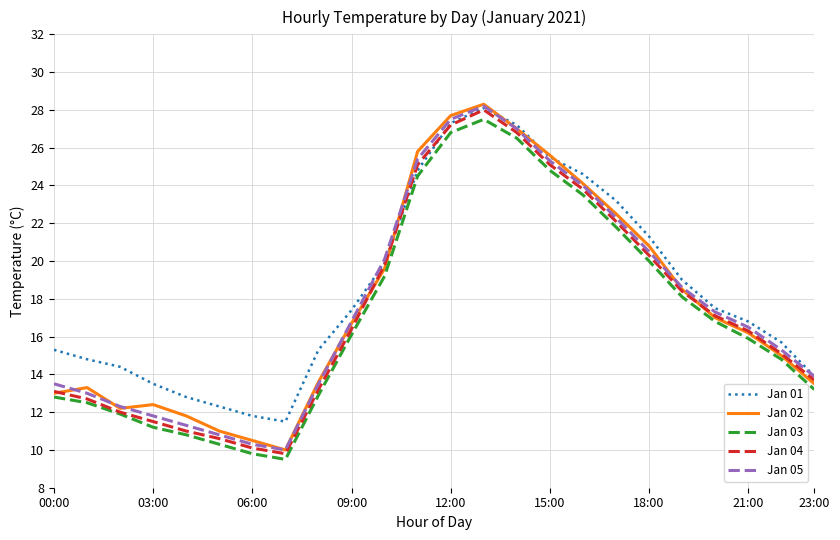

What is the smallest value displayed?

9.5